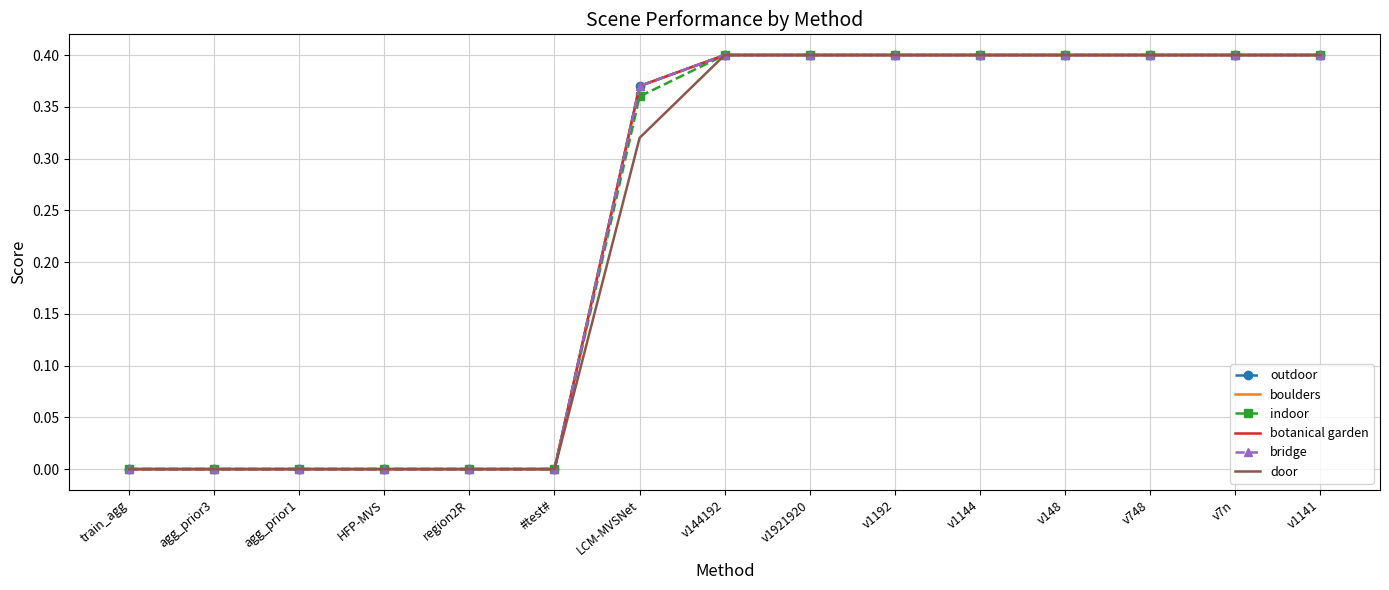

What is the difference between the maximum and minimum values in the indoor series?

0.4